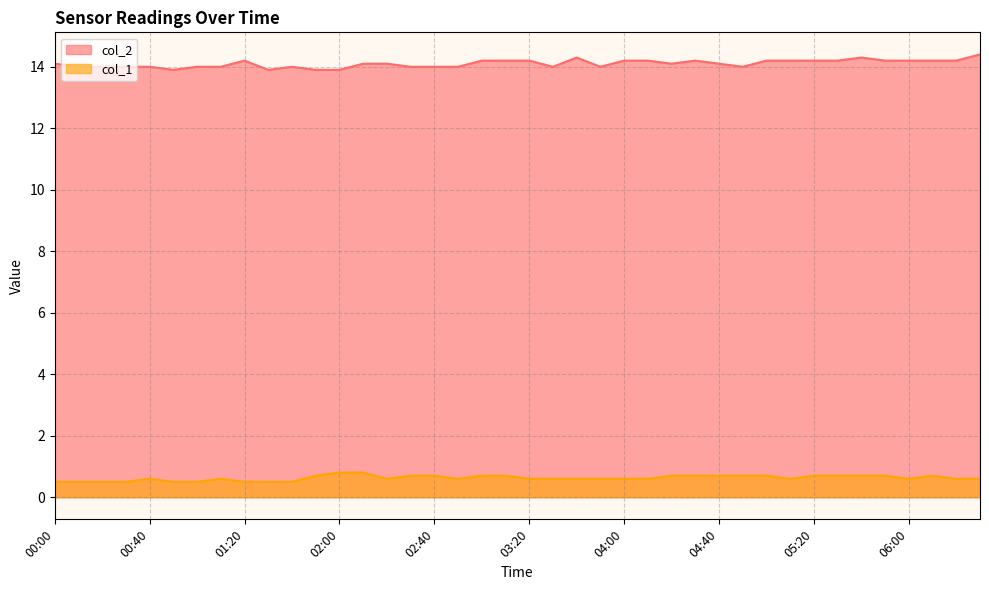

What is the difference between the second highest and minimum values in the col_2 series?

0.4